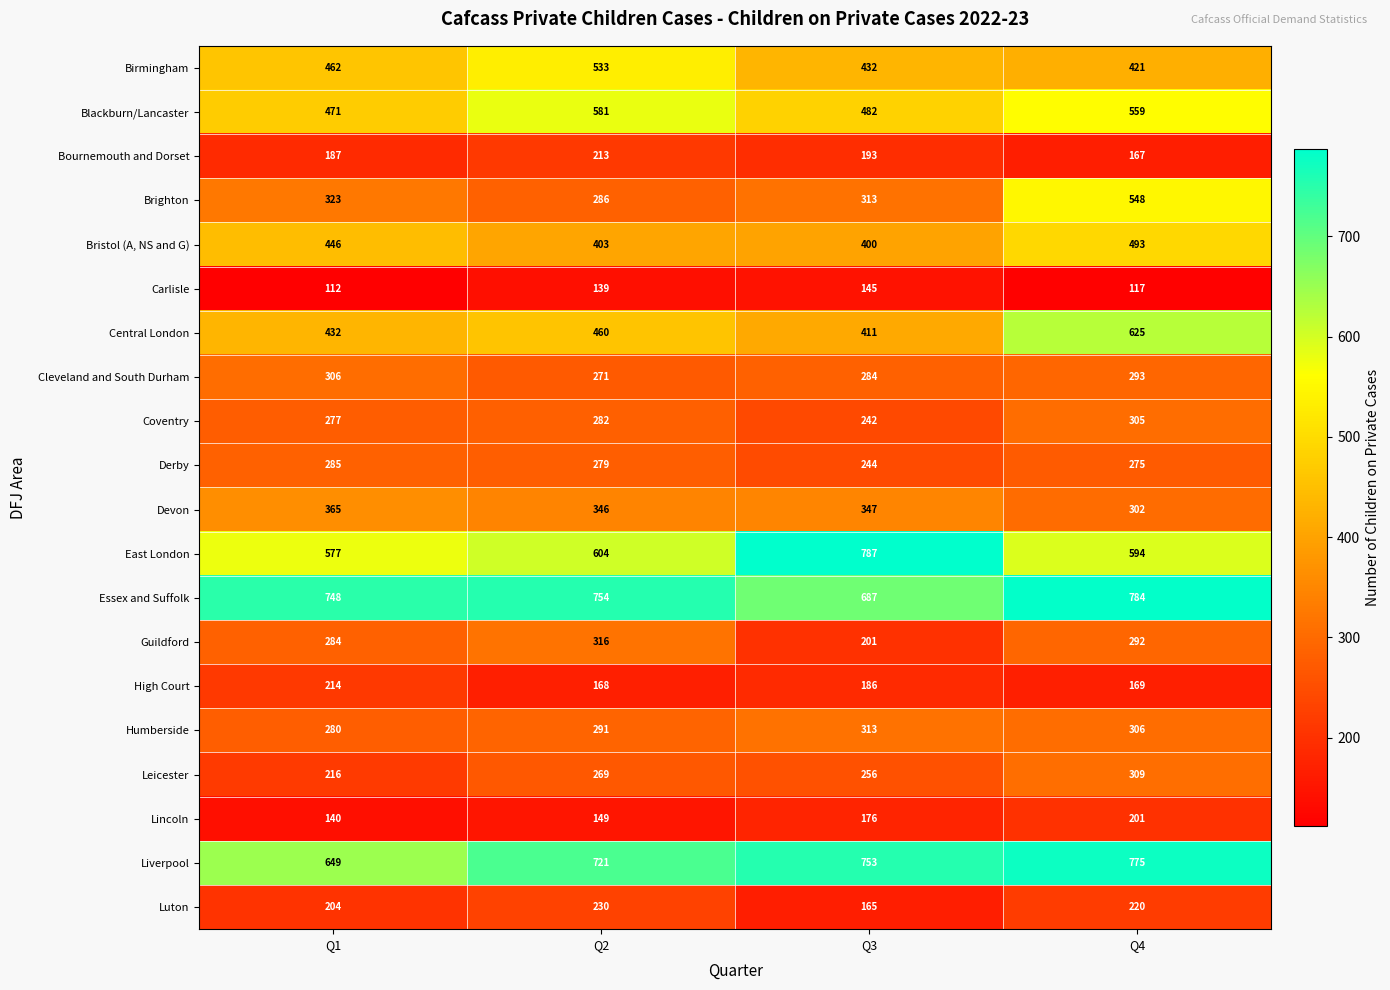

What is the smallest value displayed?

112